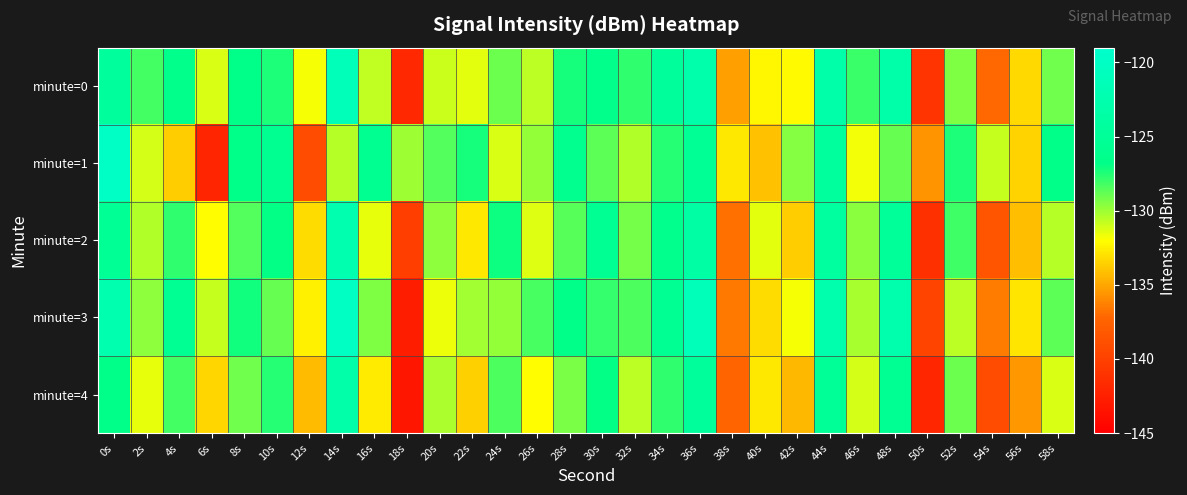

Reading right to left, what are all the values shown in this chart?

minute=0: 58s=-129.1	56s=-133.3	54s=-137.1	52s=-129.4	50s=-141.0	48s=-123.0	46s=-128.0	44s=-123.0	42s=-132.2	40s=-132.2	38s=-135.2	36s=-122.8	34s=-124.8	32s=-127.7	30s=-126.5	28s=-127.3	26s=-130.7	24s=-129.0	22s=-131.5	20s=-130.9	18s=-141.9	16s=-130.7	14s=-121.3	12s=-131.8	10s=-127.4	8s=-126.6	6s=-131.3	4s=-126.4	2s=-128.2	0s=-124.5
minute=1: 58s=-126.7	56s=-133.5	54s=-130.8	52s=-127.4	50s=-135.6	48s=-128.9	46s=-131.7	44s=-124.3	42s=-129.5	40s=-134.1	38s=-132.8	36s=-125.2	34s=-127.6	32s=-130.4	30s=-128.7	28s=-126.1	26s=-129.8	24s=-131.2	22s=-127.3	20s=-128.5	18s=-130.0	16s=-125.7	14s=-130.5	12s=-139.2	10s=-125.8	8s=-126.8	6s=-142.1	4s=-133.7	2s=-131.2	0s=-120.0
minute=2: 58s=-130.5	56s=-134.2	54s=-138.5	52s=-128.1	50s=-141.3	48s=-124.8	46s=-129.6	44s=-124.2	42s=-133.7	40s=-131.4	38s=-136.8	36s=-123.5	34s=-126.3	32s=-129.2	30s=-125.7	28s=-128.6	26s=-131.3	24s=-127.1	22s=-132.8	20s=-129.7	18s=-140.2	16s=-131.5	14s=-122.4	12s=-133.2	10s=-126.9	8s=-128.5	6s=-132.1	4s=-127.8	2s=-130.4	0s=-125.2
minute=3: 58s=-128.7	56s=-132.9	54s=-136.4	52s=-130.6	50s=-139.8	48s=-122.5	46s=-130.2	44s=-122.7	42s=-131.8	40s=-133.2	38s=-136.5	36s=-121.3	34s=-125.6	32s=-128.4	30s=-127.9	28s=-126.7	26s=-128.3	24s=-129.8	22s=-130.1	20s=-131.6	18s=-142.7	16s=-129.4	14s=-120.1	12s=-132.5	10s=-128.9	8s=-127.2	6s=-130.8	4s=-125.6	2s=-129.7	0s=-122.3
minute=4: 58s=-131.2	56s=-135.5	54s=-139.2	52s=-129.0	50s=-142.0	48s=-125.6	46s=-131.1	44s=-125.0	42s=-134.4	40s=-132.8	38s=-137.3	36s=-124.7	34s=-127.8	32s=-130.6	30s=-126.9	28s=-129.3	26s=-132.1	24s=-128.4	22s=-133.6	20s=-130.3	18s=-143.2	16s=-132.7	14s=-123.1	12s=-134.3	10s=-127.6	8s=-129.1	6s=-133.4	4s=-128.2	2s=-131.5	0s=-126.8